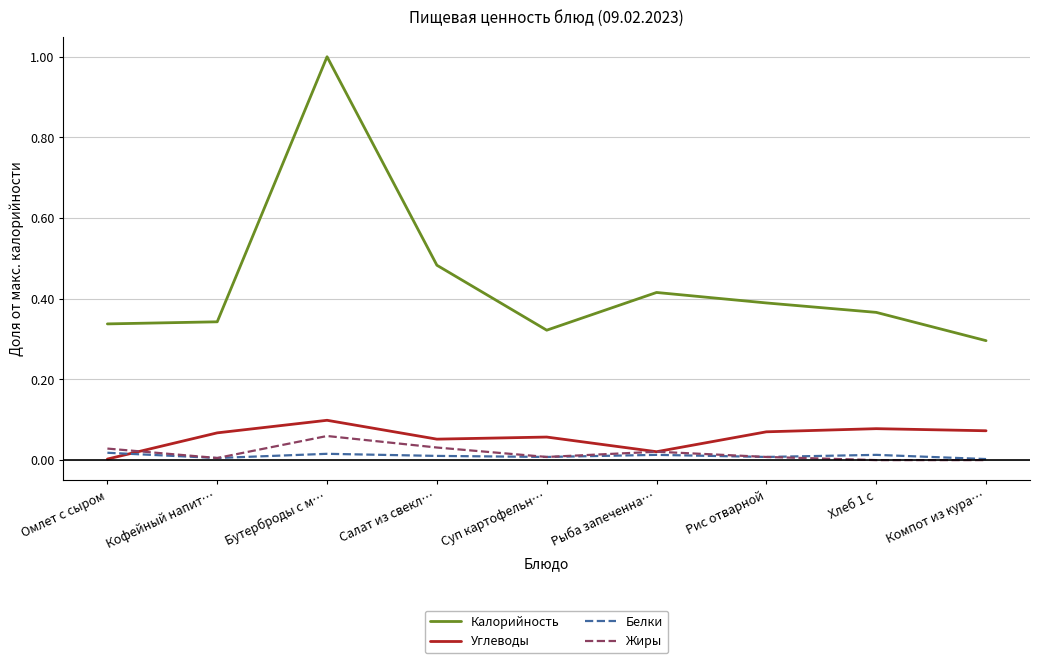

At how many categories does at least one series exceed 0?

9